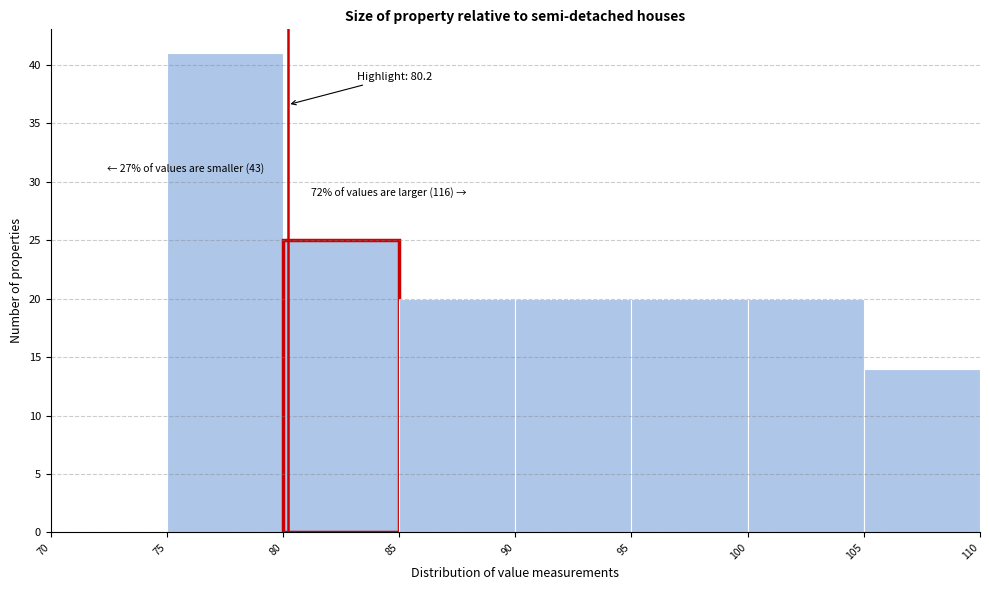

Over which range of the x-axis is the bar tallest?

75 to 80